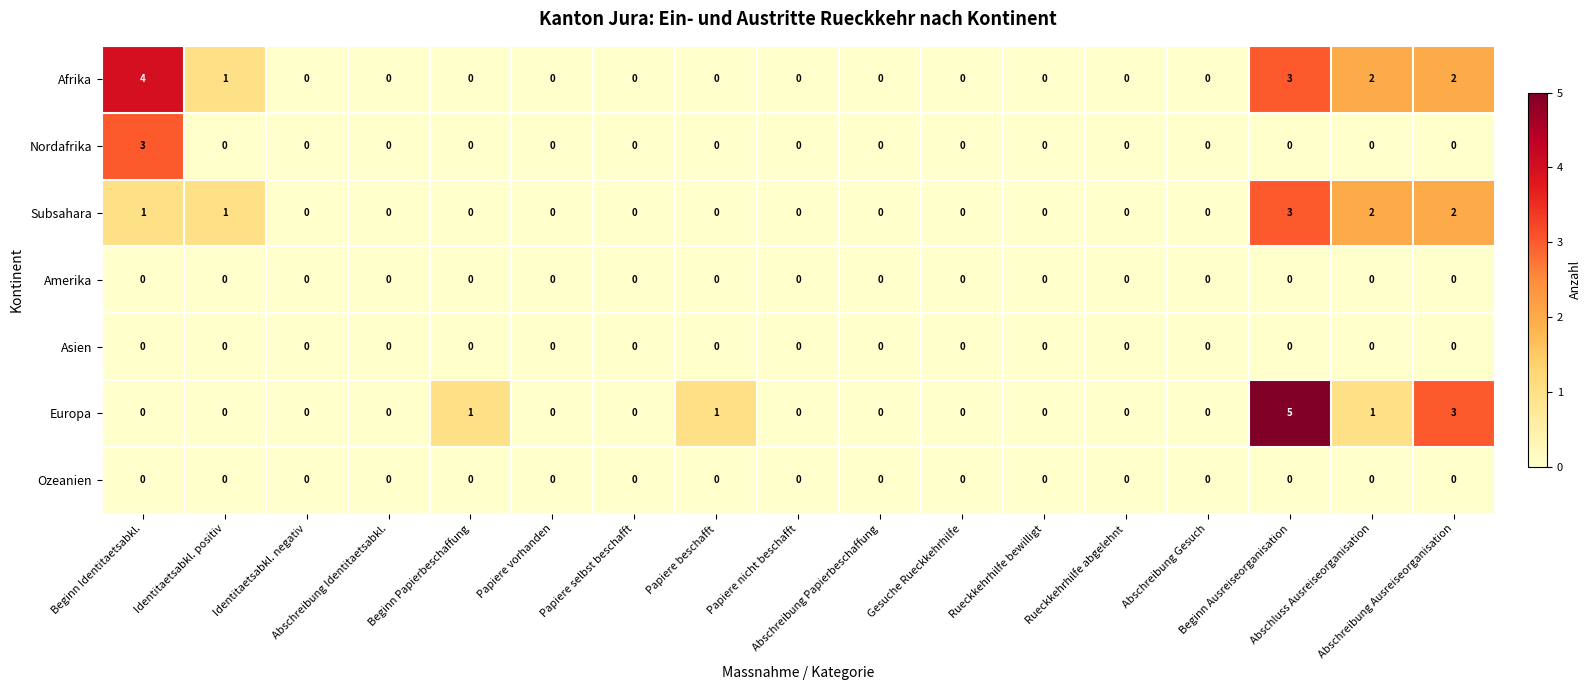

What is the sum of all Europa values?

11